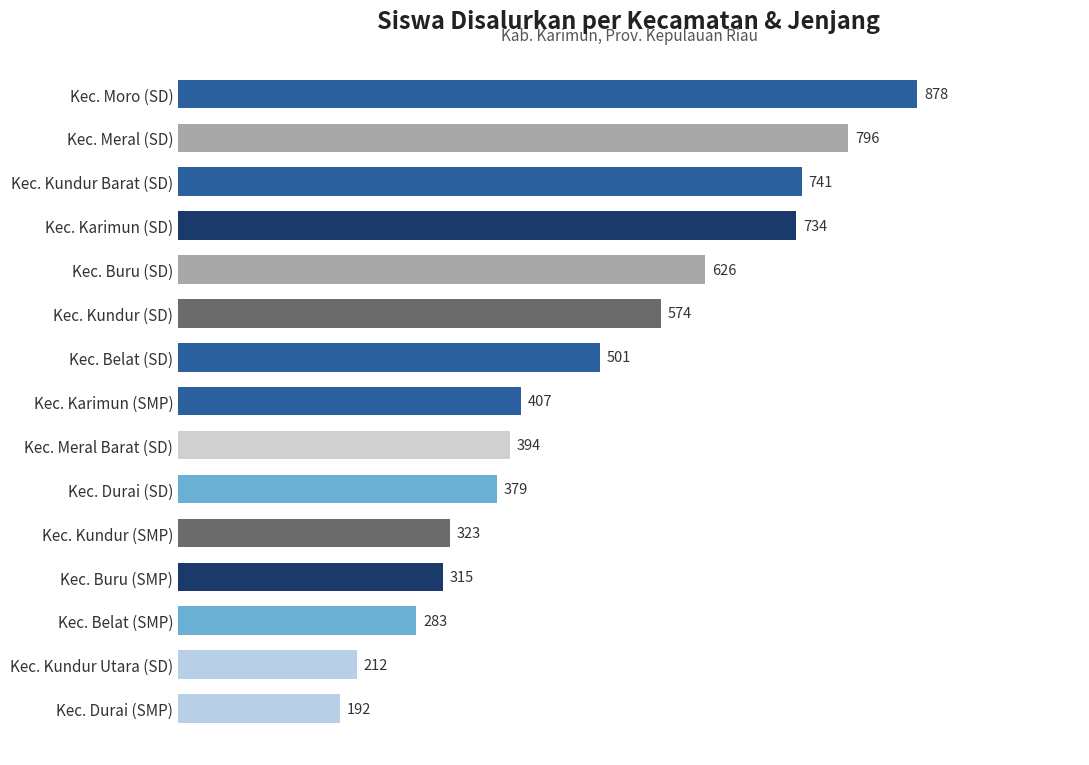

How many categories are shown in the chart?

15